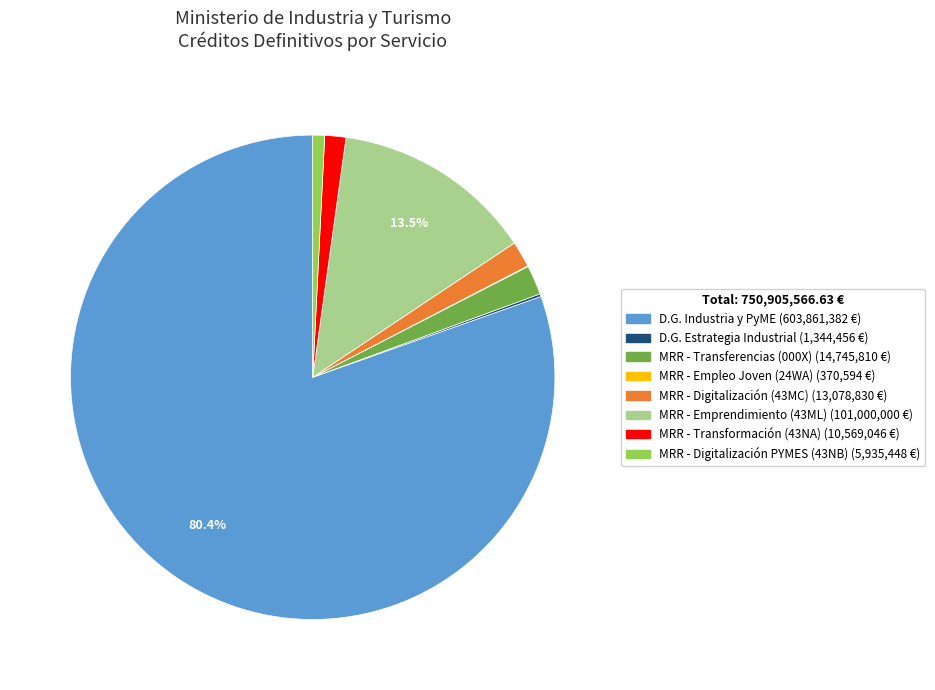

Is there a majority slice in this chart?

Yes